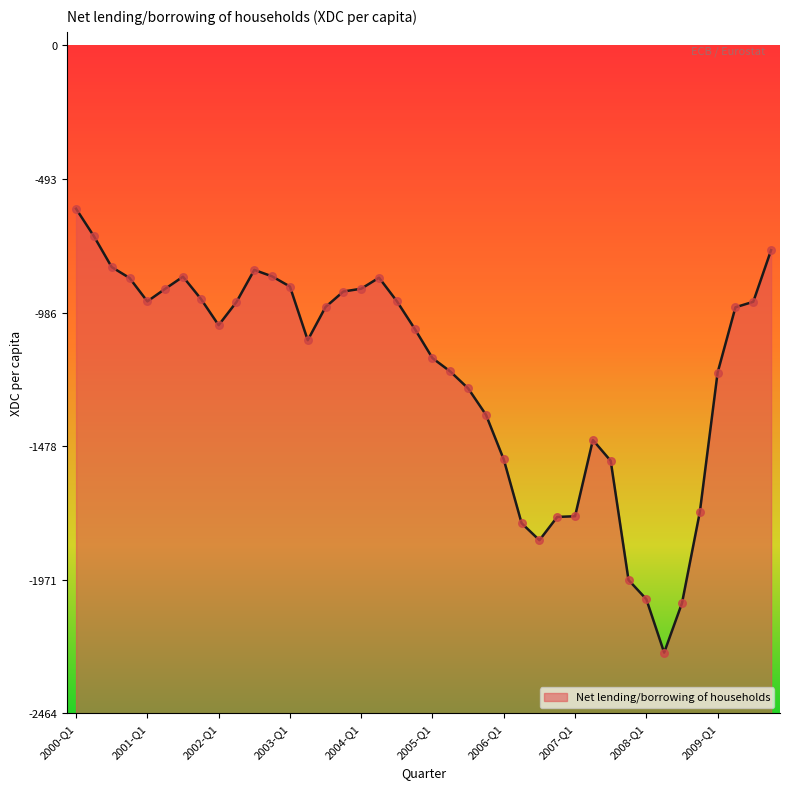

What is the change in value from 2007-Q4 to 2009-Q1?

+765.4